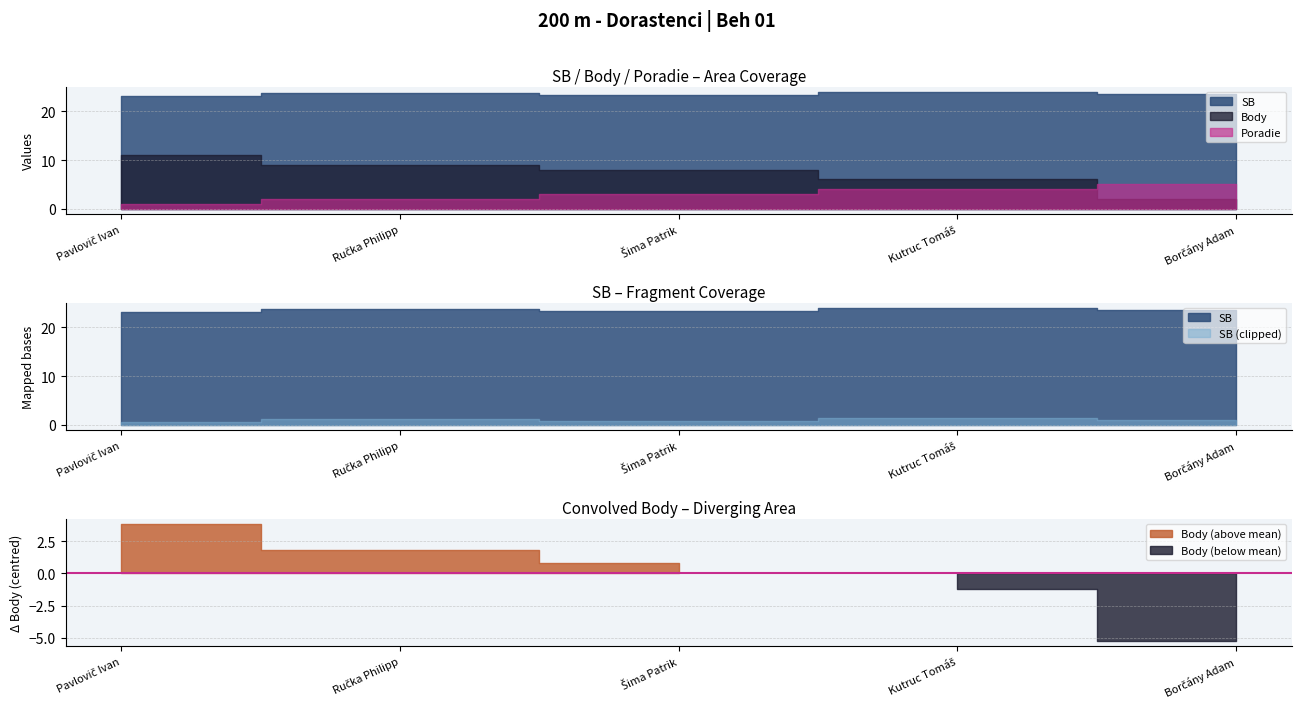

What is the spread (max minus min) of values at Borčány Adam?

21.6